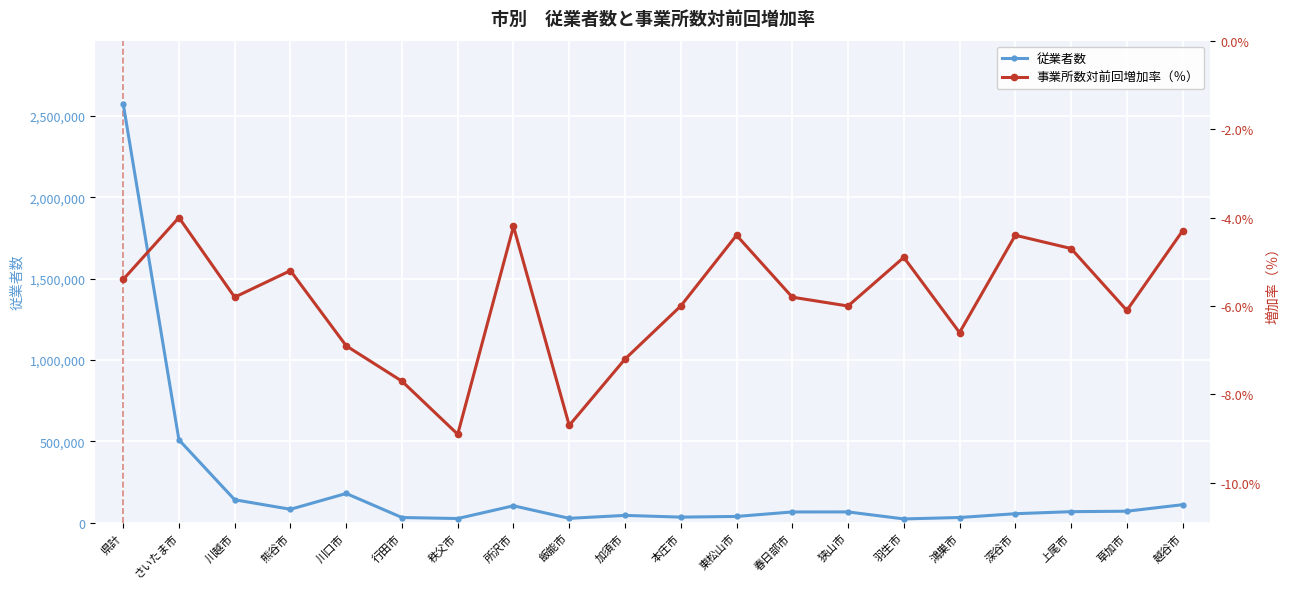

What is the sum of all 事業所数対前回増加率（％） values?

-117.2